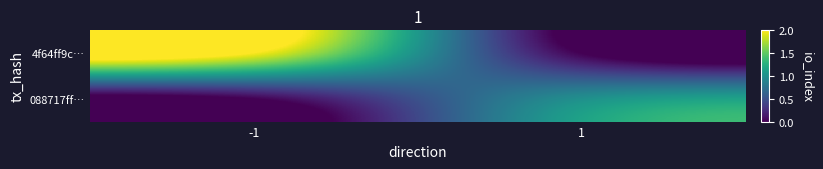

Between -1 and 1, which is larger?

-1